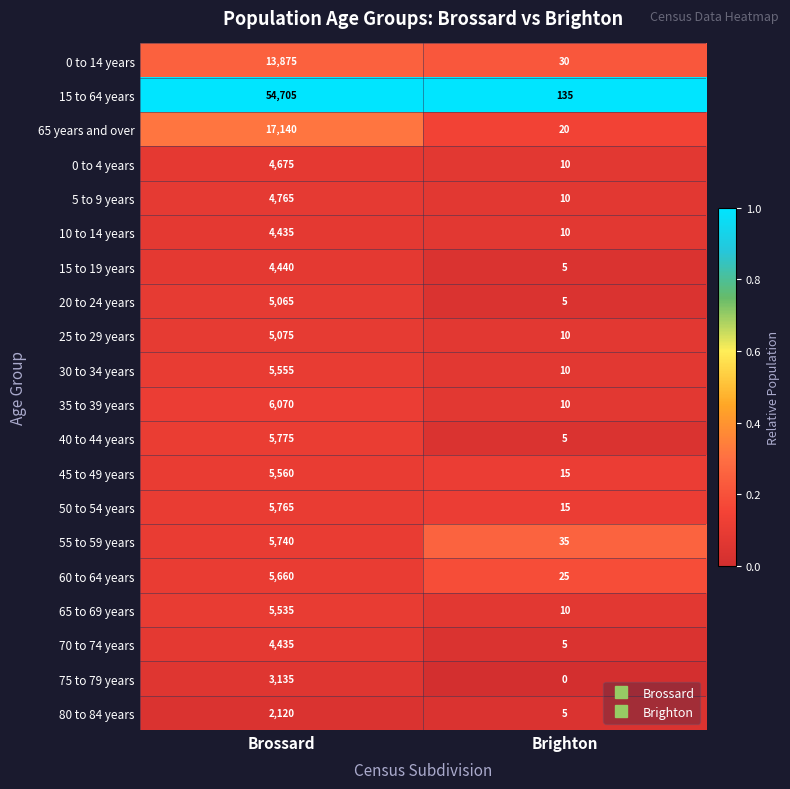

What is the difference between the highest and lowest values at Brighton?

135